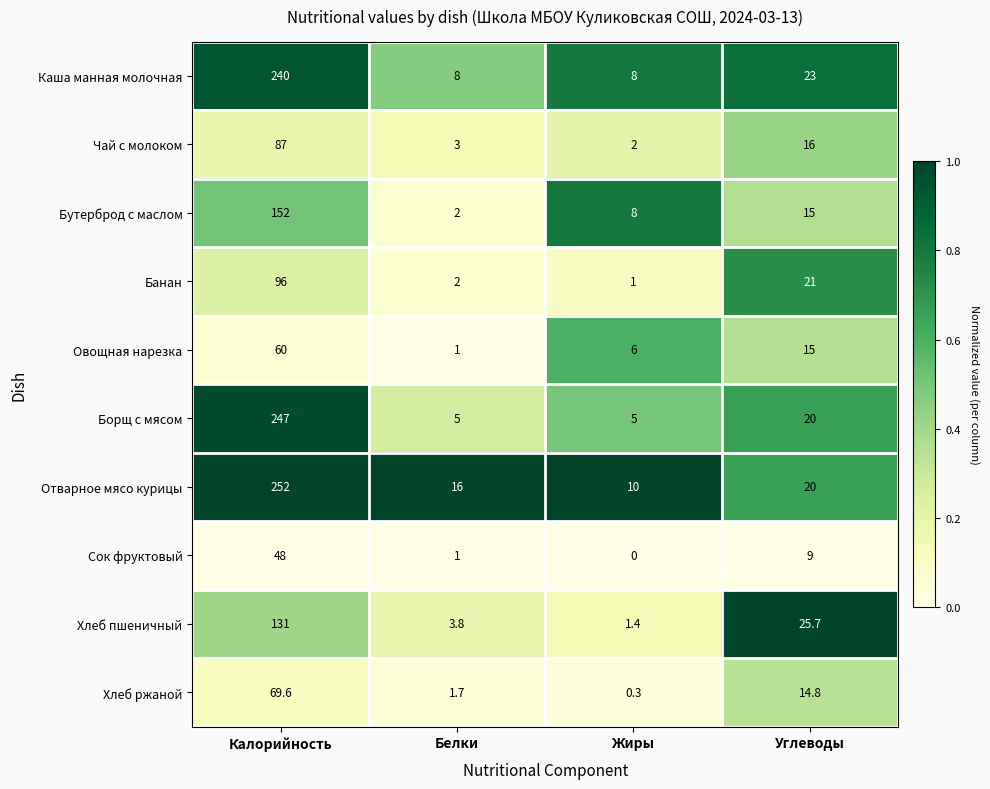

At which category is the sum across all series the highest?

Калорийность